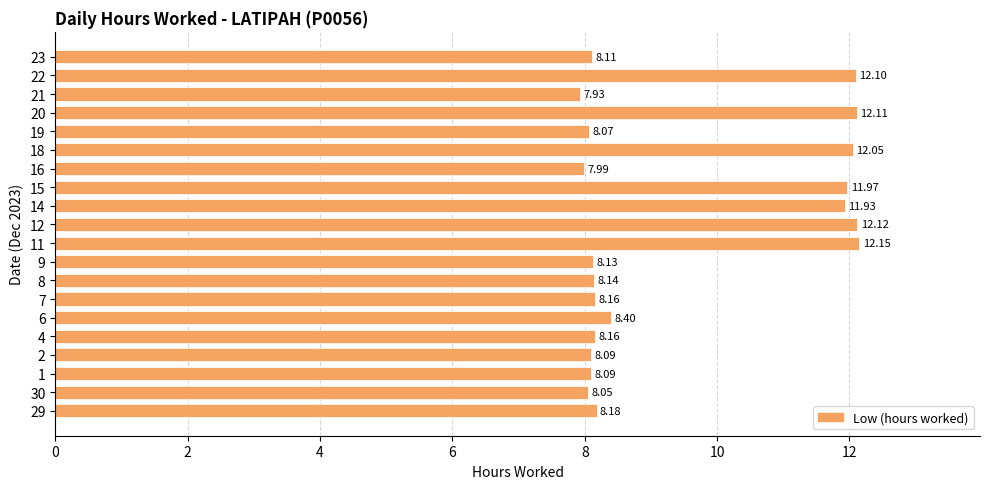

What is the maximum value shown in the chart?

12.2